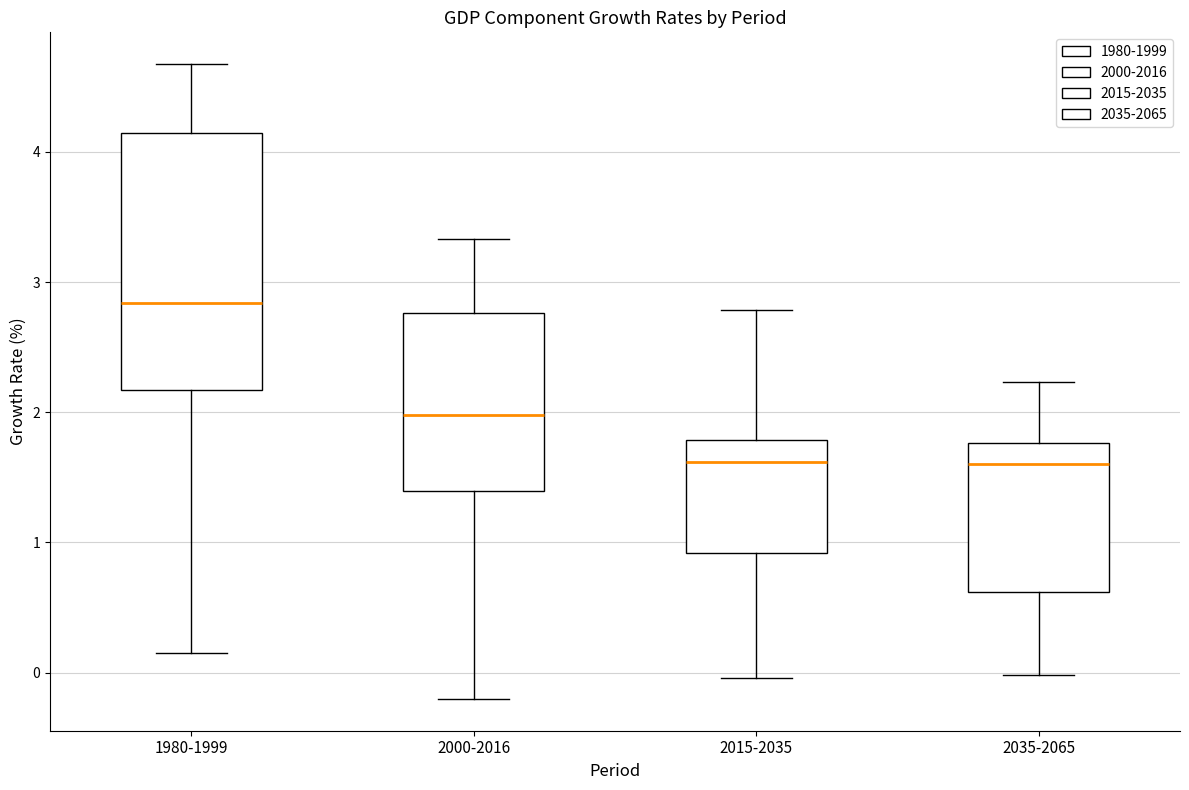

Which box is the tallest, from its lower edge to its upper edge?

1980-1999